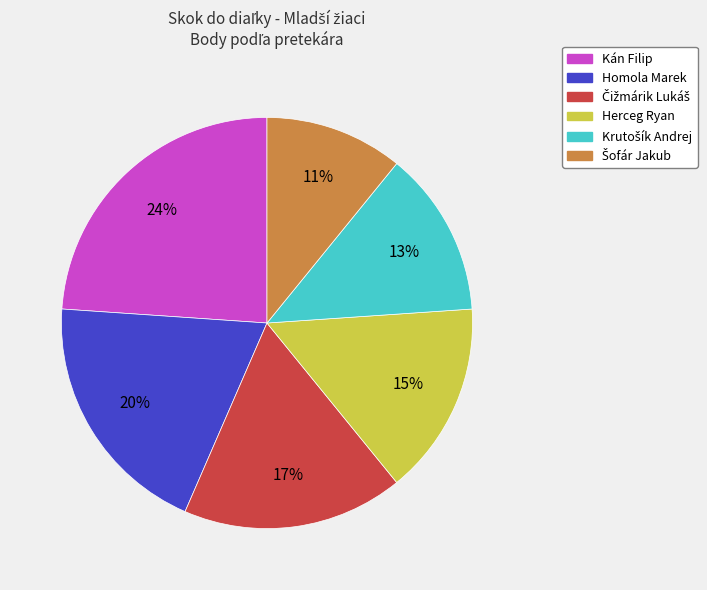

Is it true that Herceg Ryan is 26% of the pie?

False